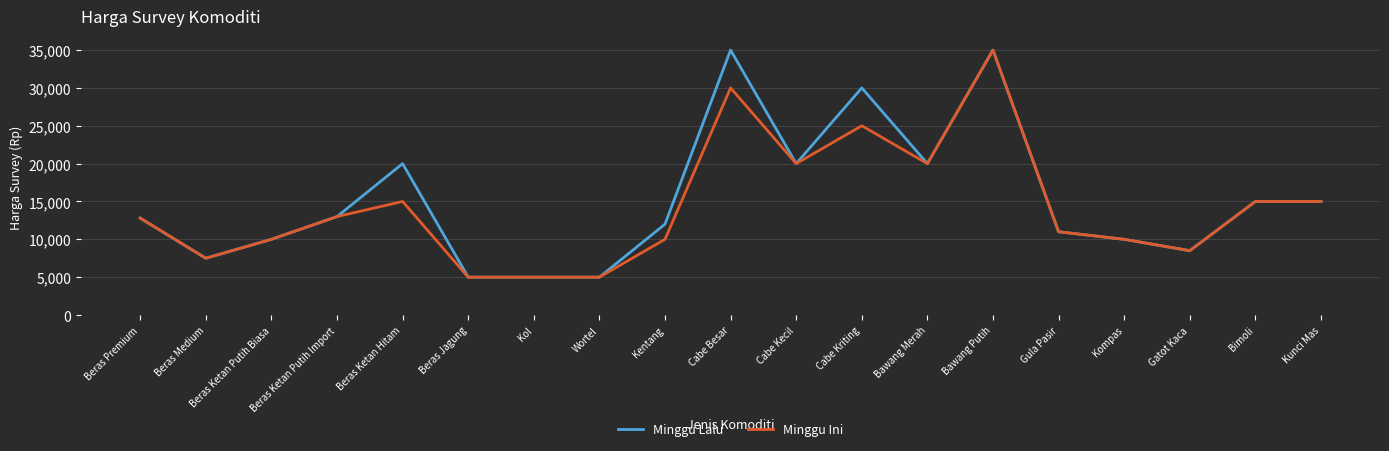

At which category is the sum across all series the highest?

Bawang Putih